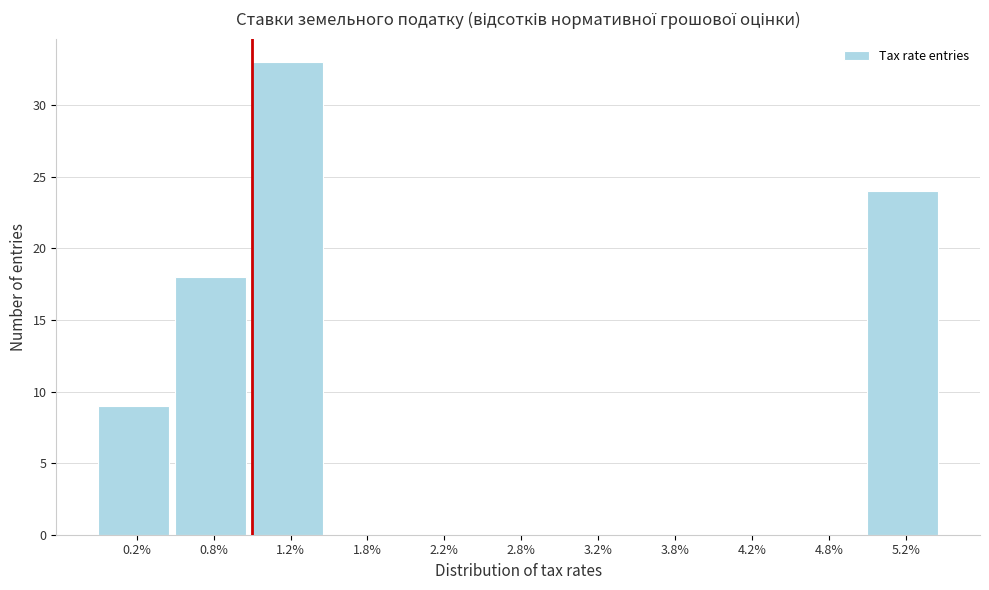

Reading left to right, transcribe this chart: for each bar, give the range it covers on the x-axis and its height. The values are not printed on the chart, so give them approximately, as read against the axis.

0.0 to 0.5: 9
0.5 to 1.0: 18
1.0 to 1.5: 33
1.5 to 2.0: 0
2.0 to 2.5: 0
2.5 to 3.0: 0
3.0 to 3.5: 0
3.5 to 4.0: 0
4.0 to 4.5: 0
4.5 to 5.0: 0
5.0 to 5.5: 24